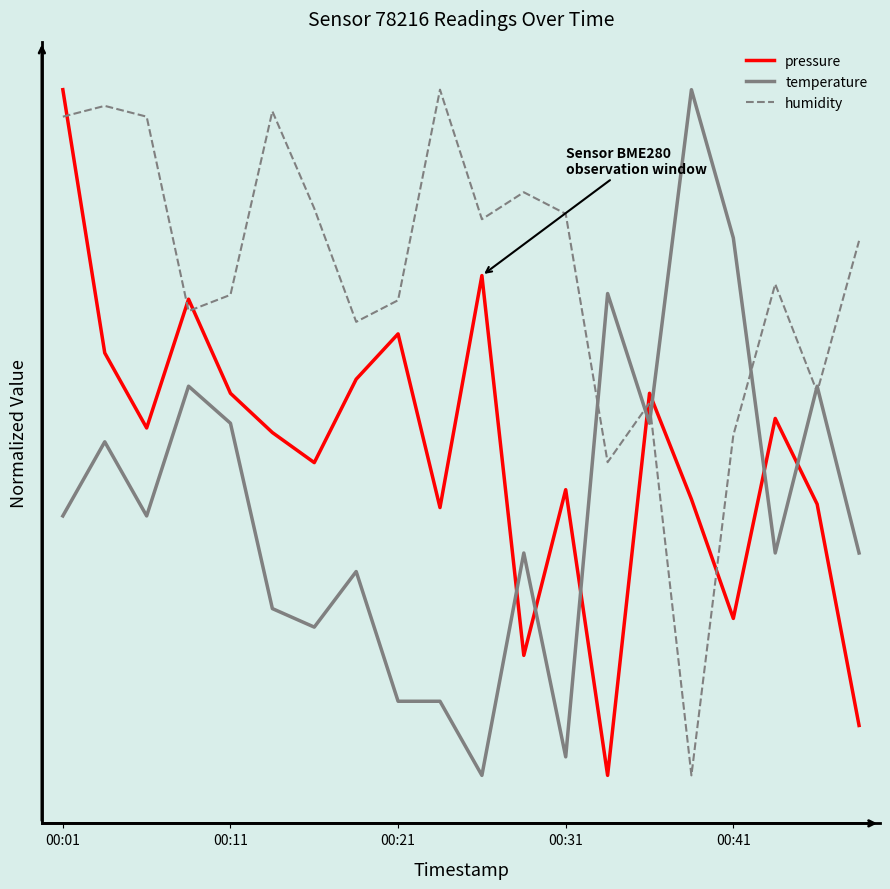

True or false: temperature has more than 0 points higher than both neighbors.

True